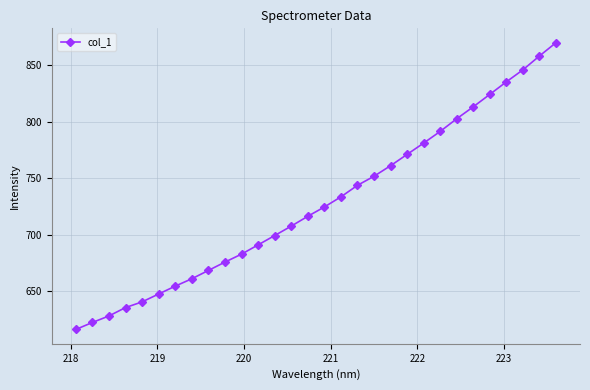

What is the difference between the second highest and minimum values?

242.0